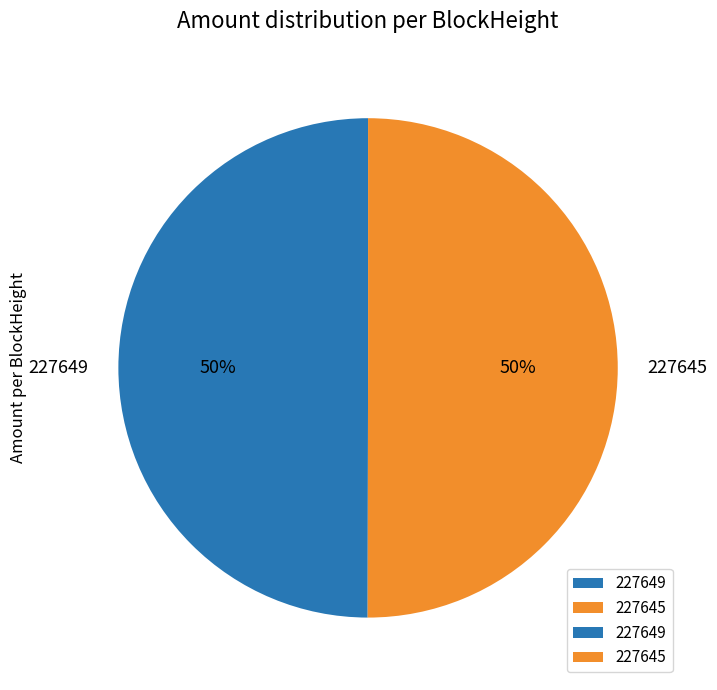

True or false: 227649 accounts for 7% of the total.

False